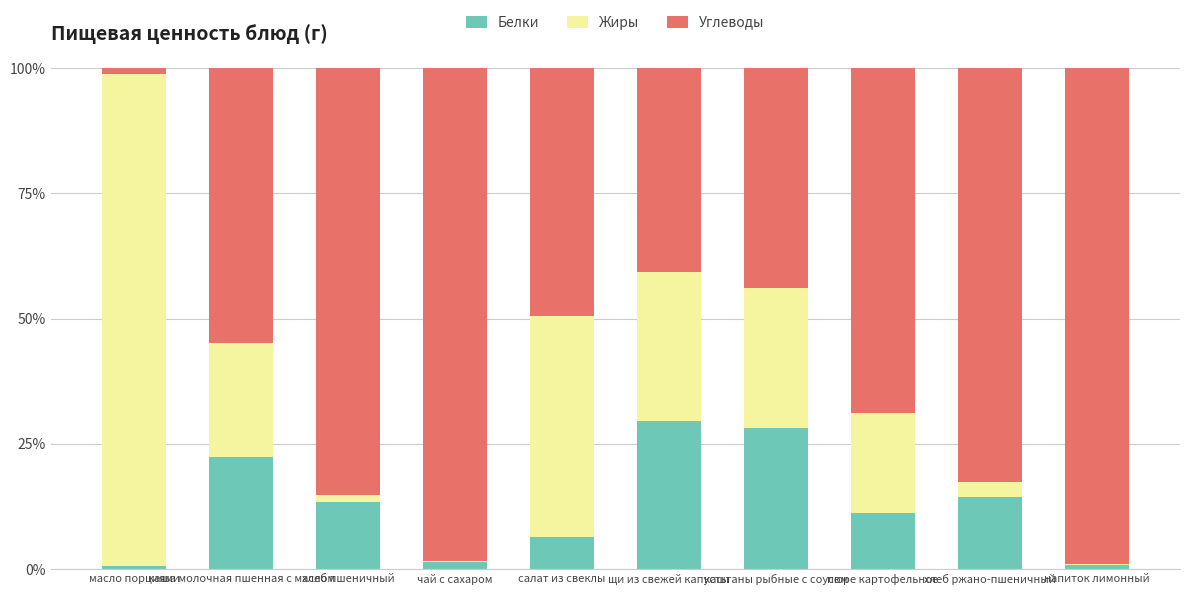

What is the label of the 4th bar from the left?

чай с сахаром